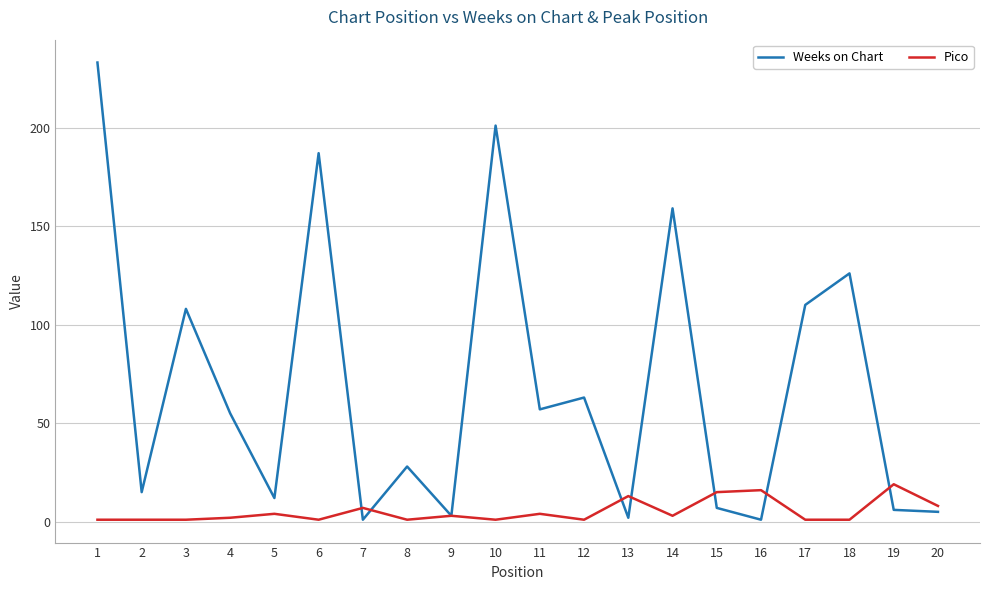

List the series in order of their peak value, highest first.

Weeks on Chart, Pico